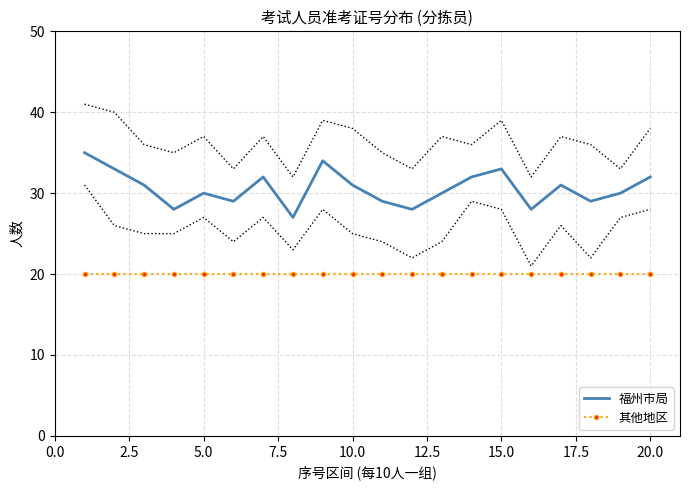

True or false: 福州市局 has a value of 55 at 10.0.

False